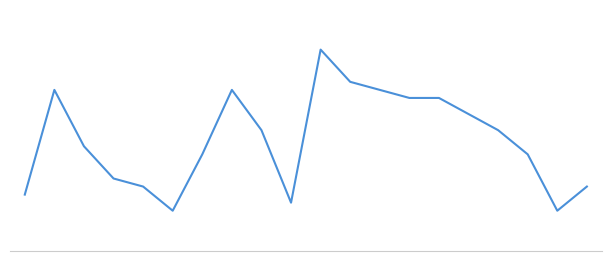

What is the average value?

69